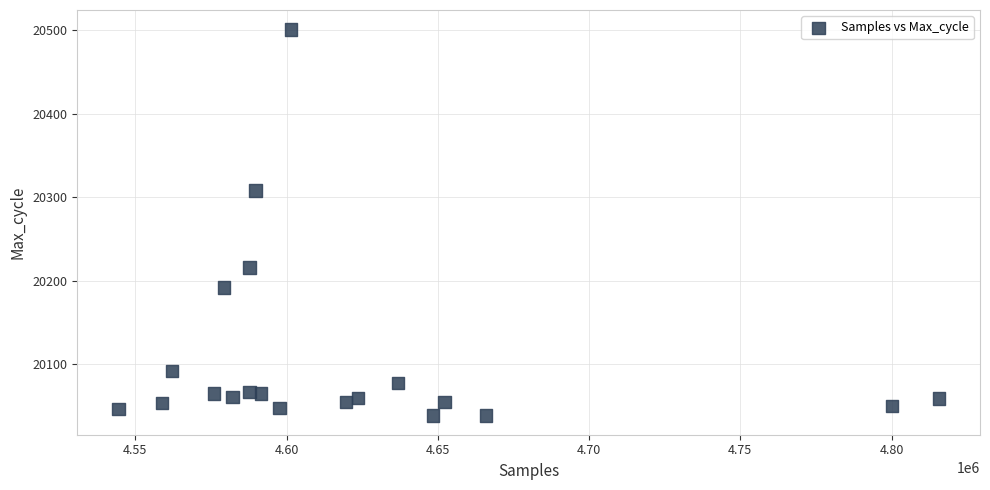

What is the range of X values (max minus min)?

271270